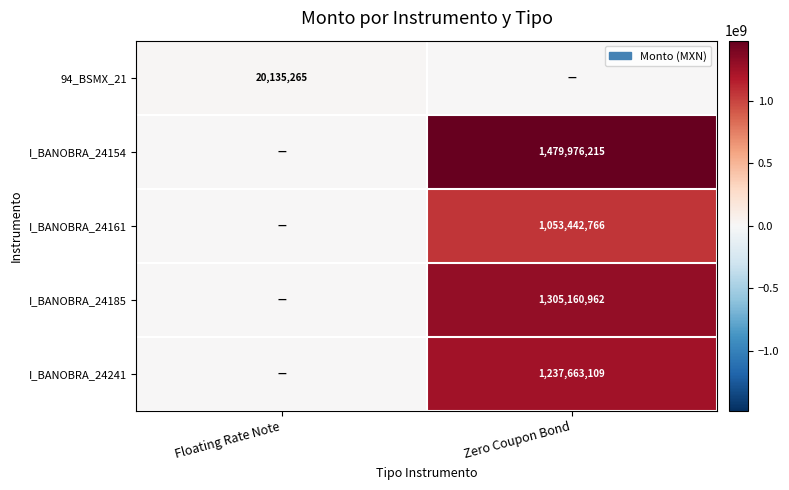

The value of I_BANOBRA_24241 at Zero Coupon Bond is 2147142953. True or false?

False